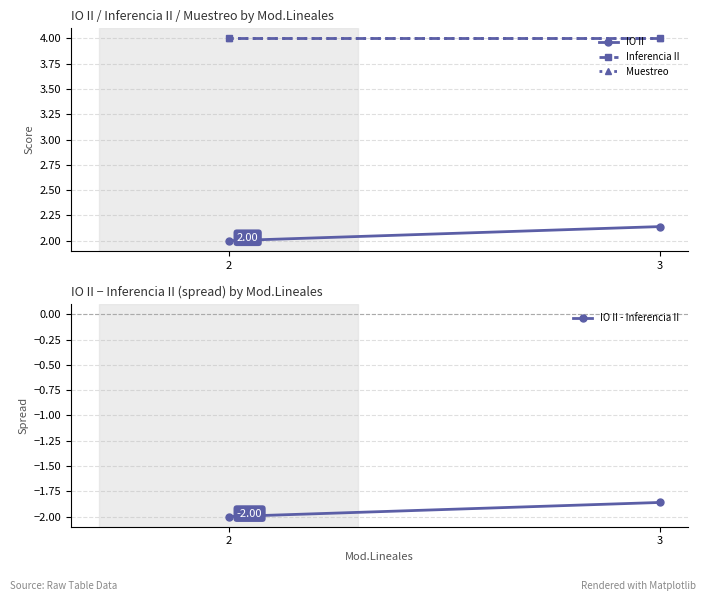

Is the value of IO II at 3 greater than the value of IO II - Inferencia II at 2?

Yes